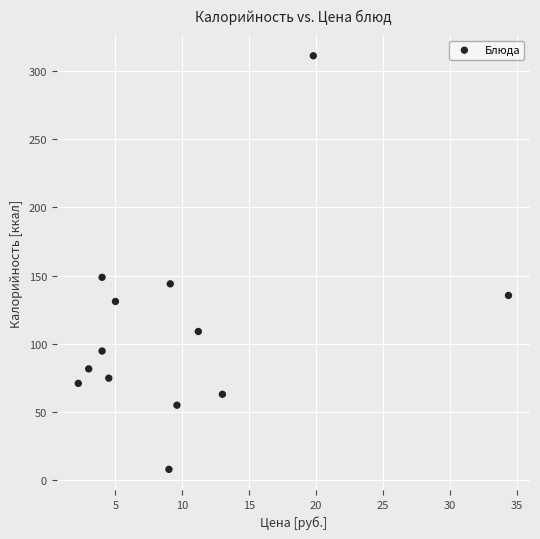

What is the range of Y values (max minus min)?

303.0